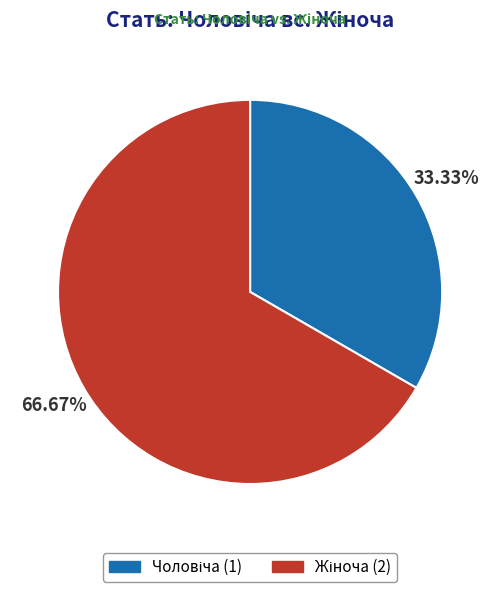

Is there a majority slice in this chart?

Yes